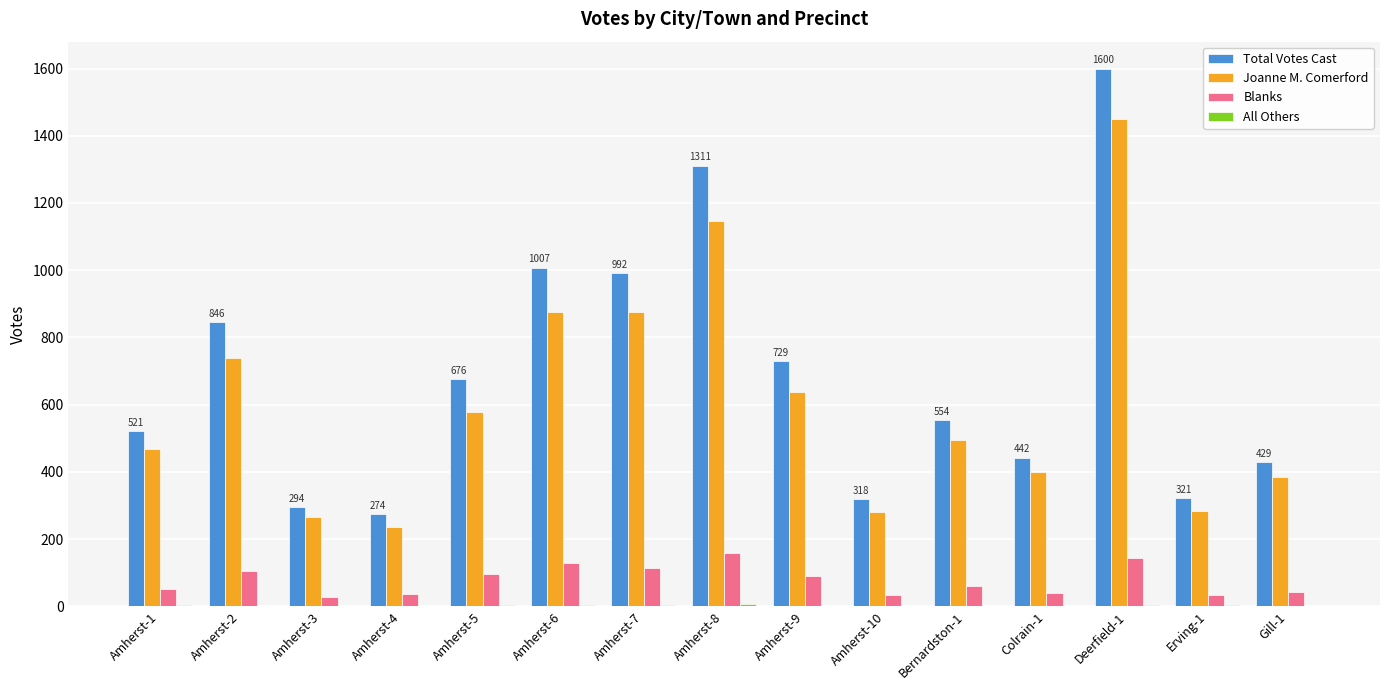

Which series changed the most between Amherst-2 and Amherst-8?

Total Votes Cast